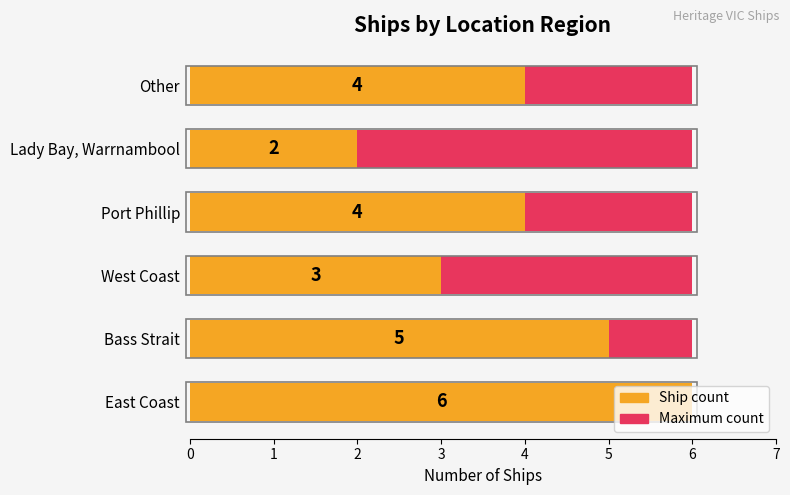

Which series changed the most between 4 and 5?

Ship count